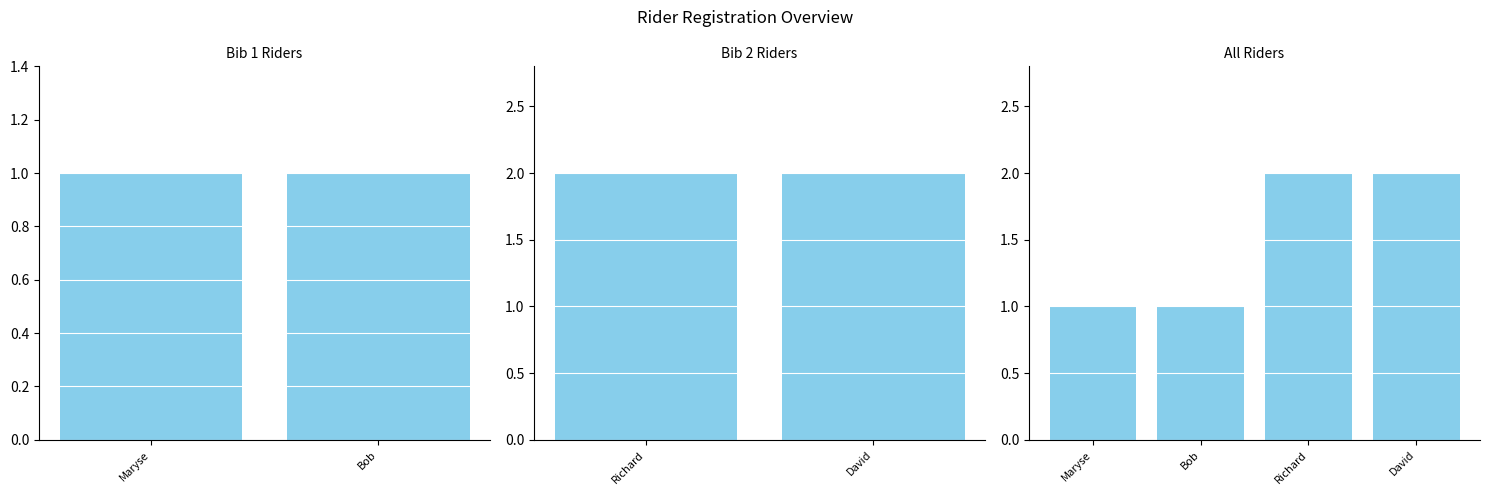

What is the smallest value displayed?

1